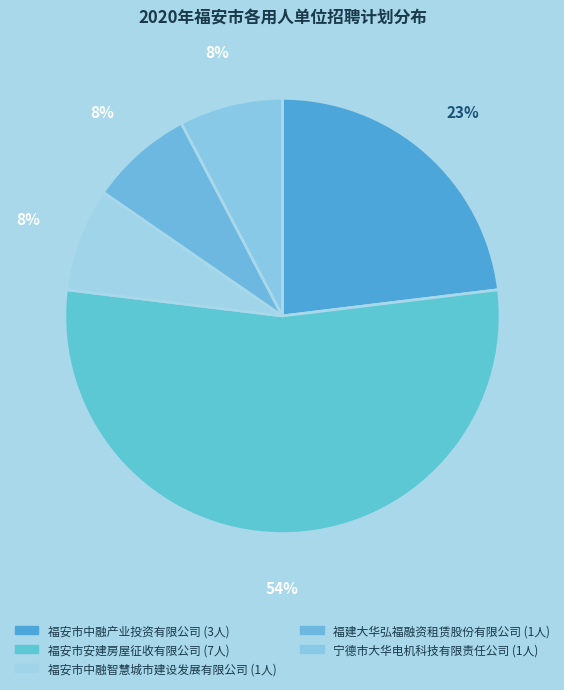

How many slices are in this pie chart?

5